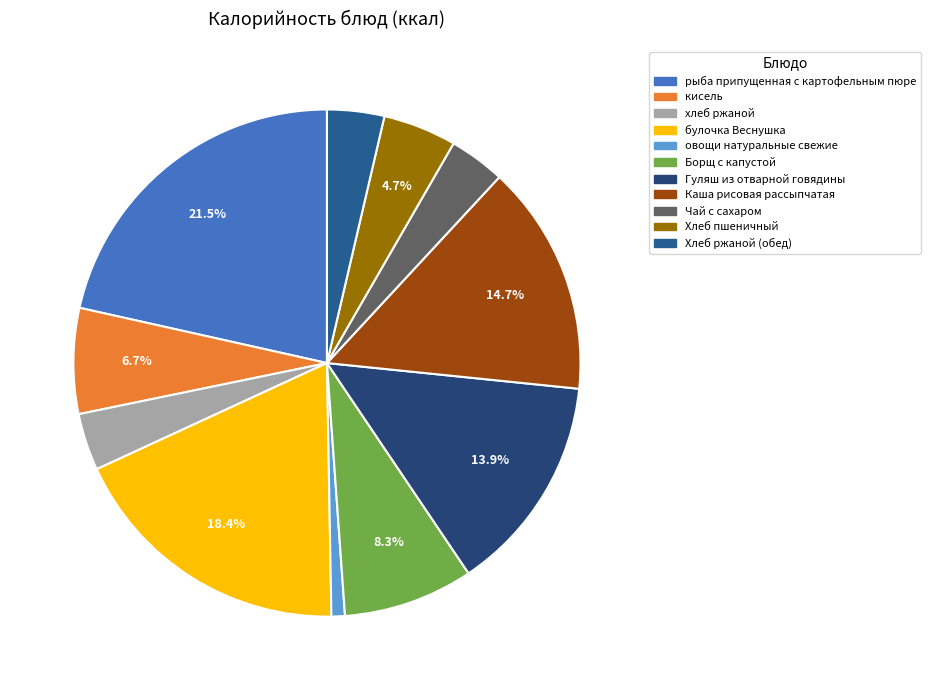

Is Каша рисовая рассыпчатая the majority of the pie?

No